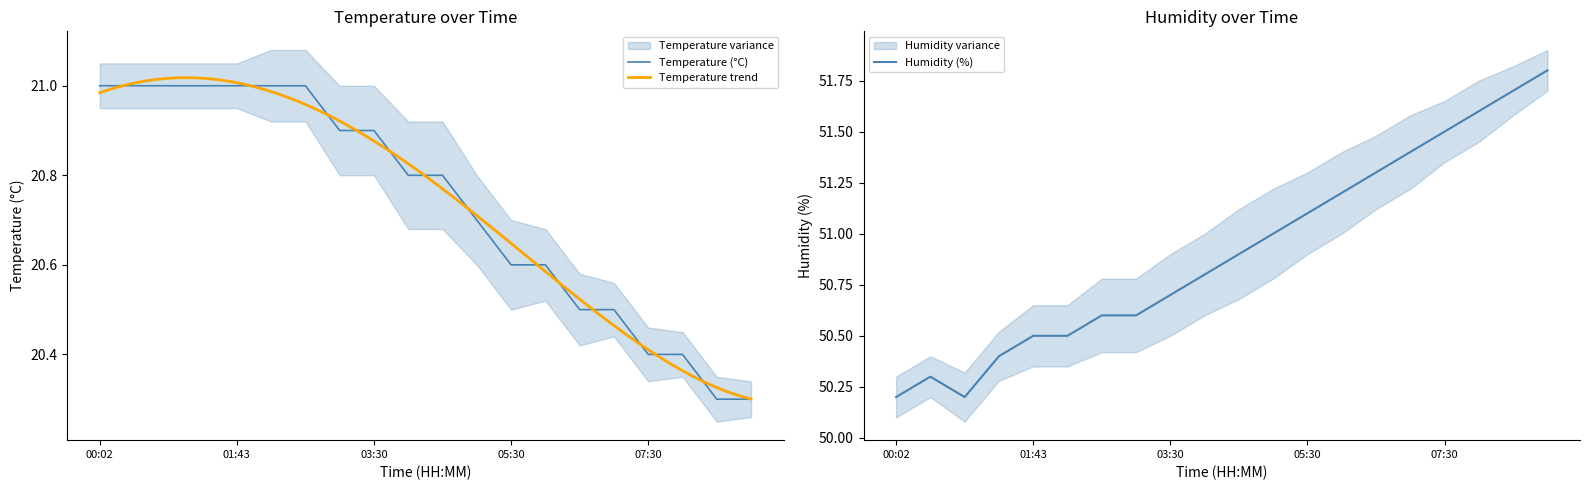

At 08:30, list the series in order from largest to smallest.

humidity, temperature